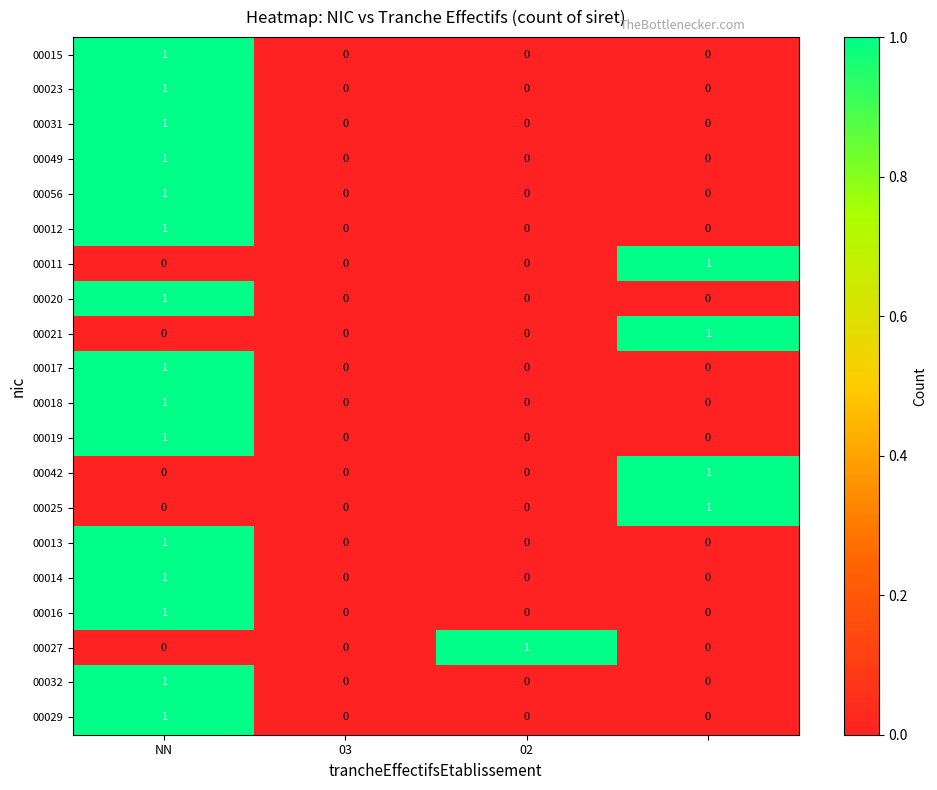

Count the 00027 values in the range 0 to 1.

4